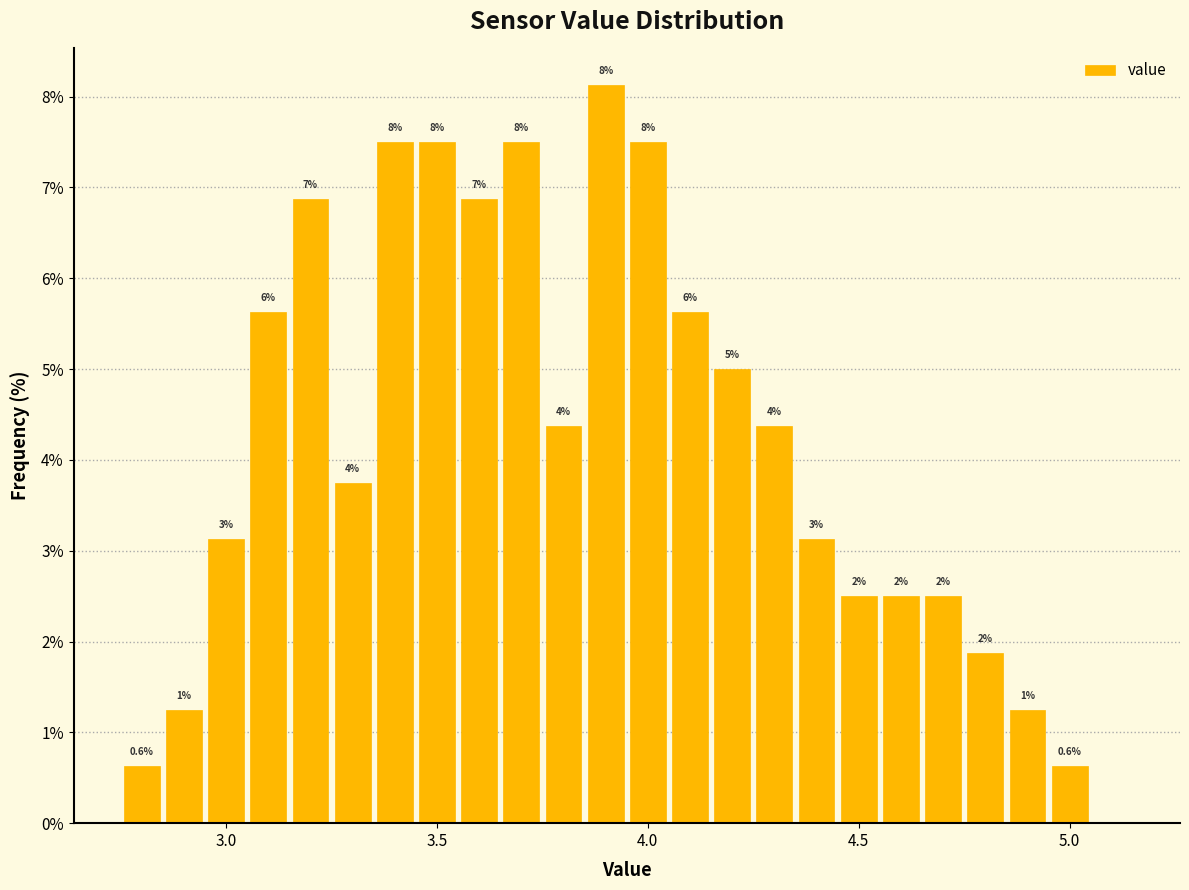

Around what value on the x-axis is the tallest bar? Give the approximate position of its centre, as read against the axis.

3.90